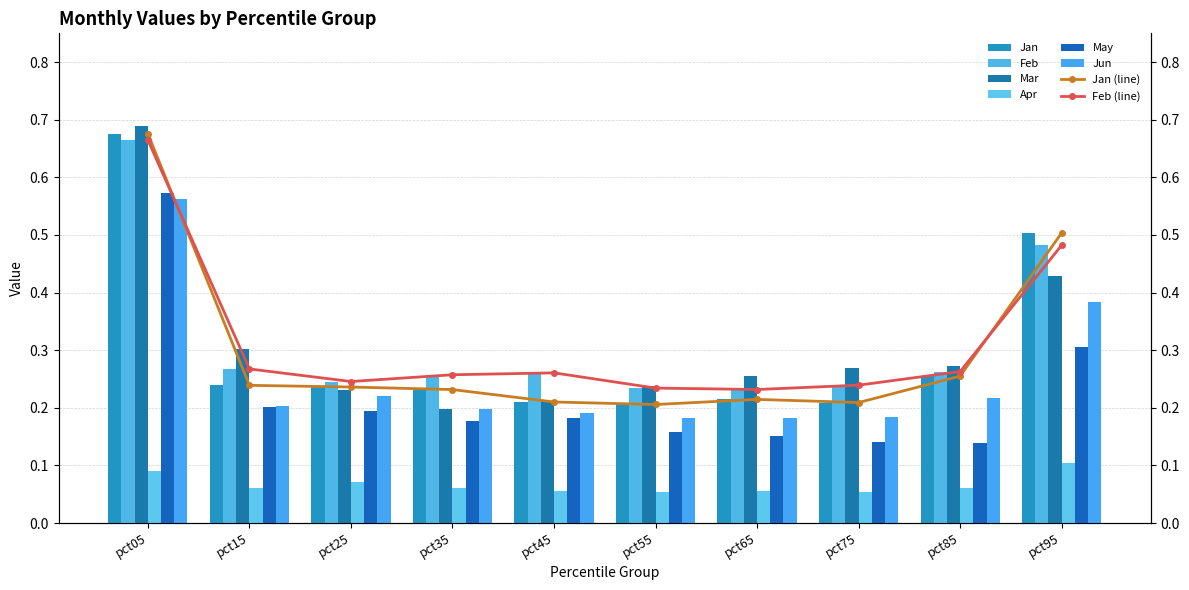

Read the Jan value at pct75.

0.2